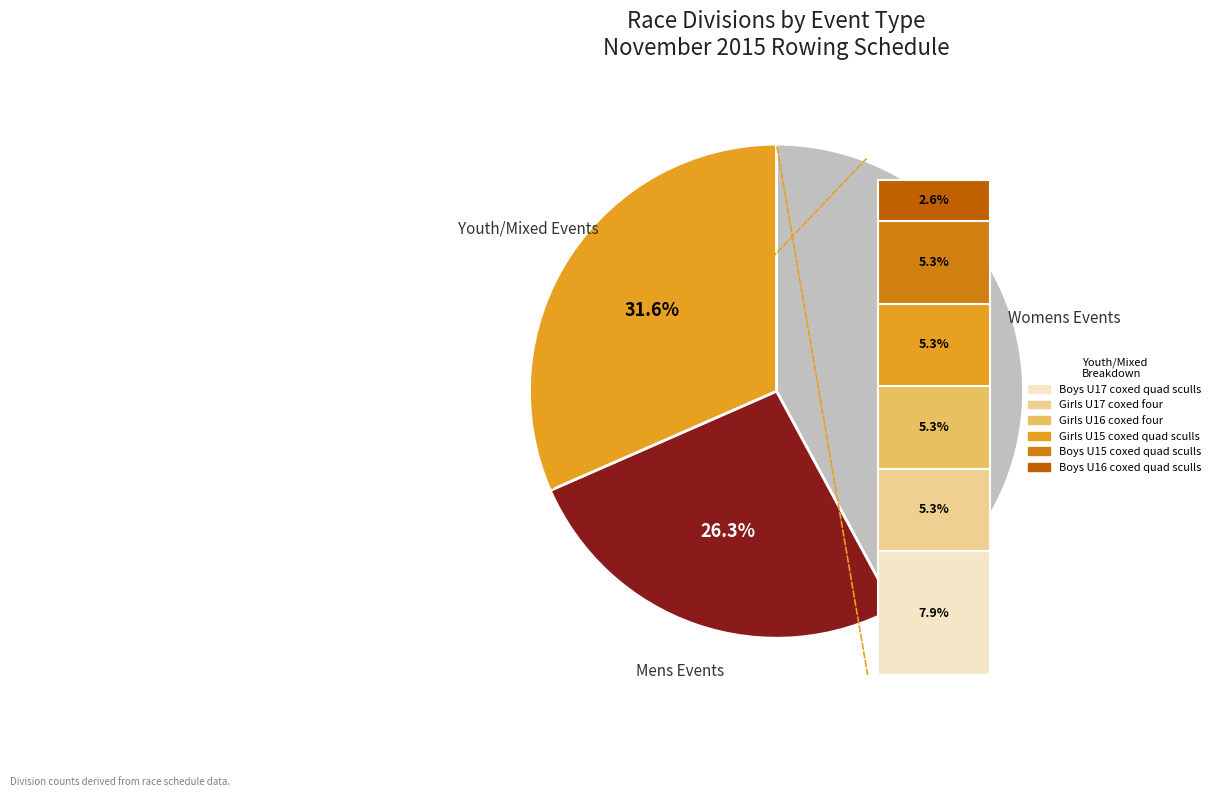

Does any single category account for the majority?

No